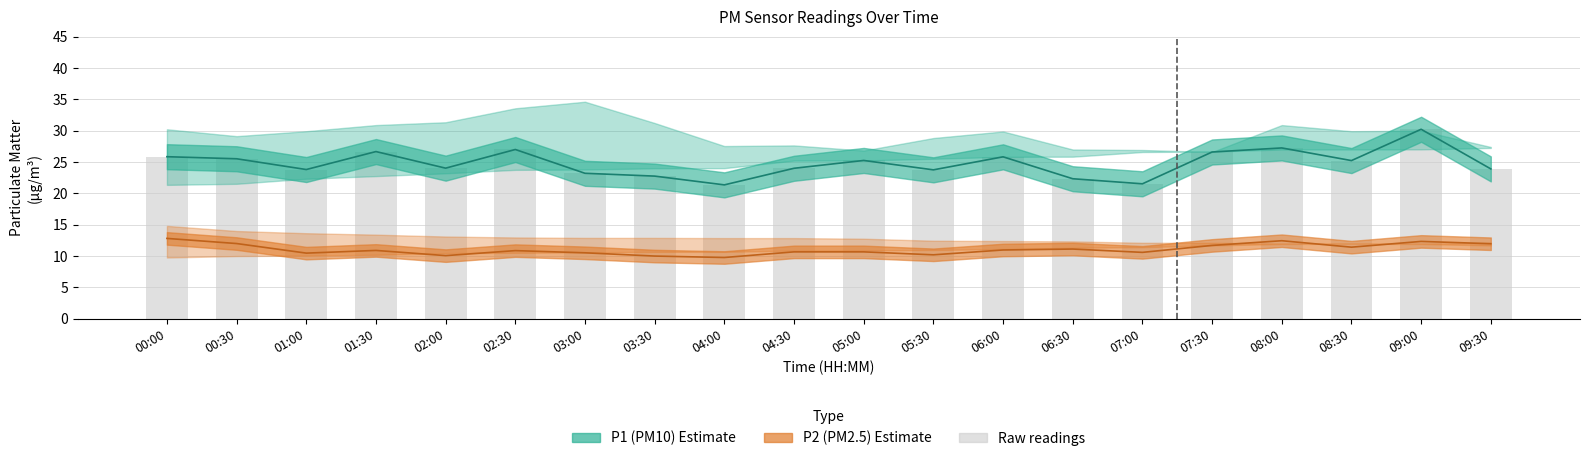

What is the sum of the values at 03:30 and 09:00?

53.0